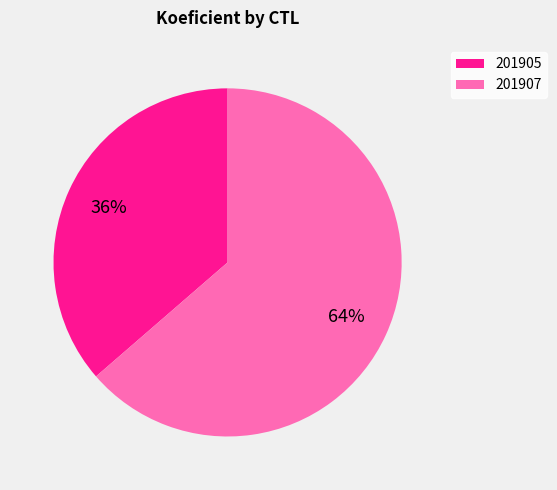

Which slice represents more than half of the pie?

201907